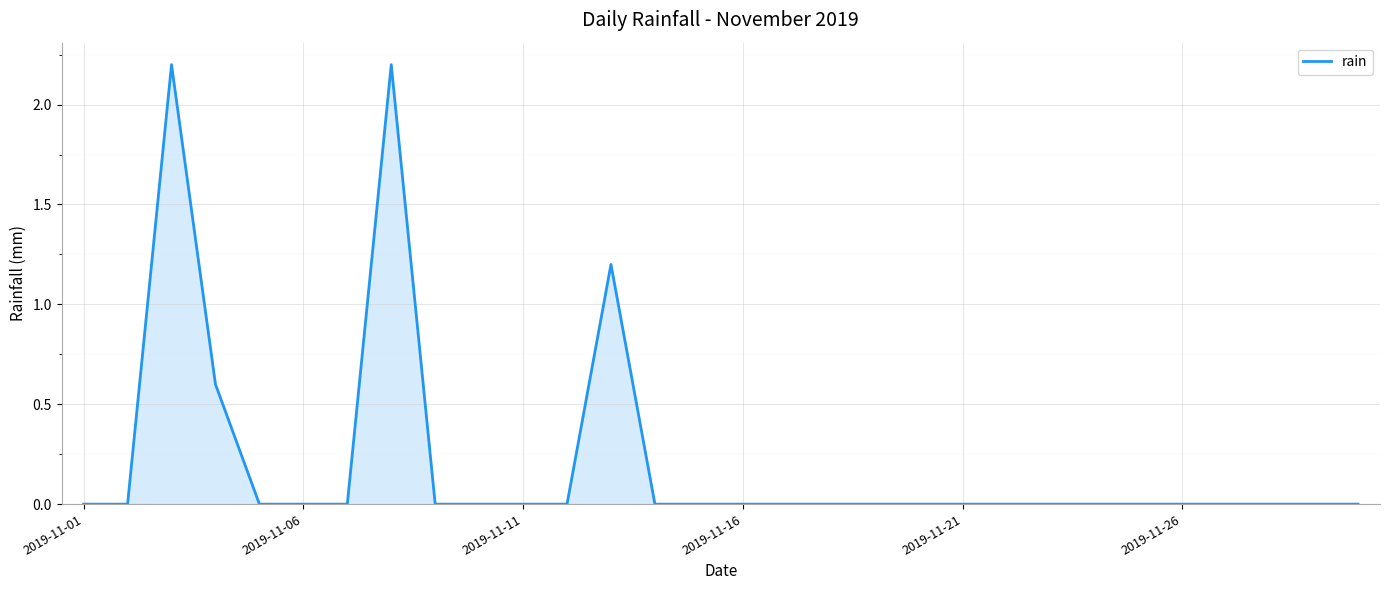

What is the greatest value displayed?

2.2